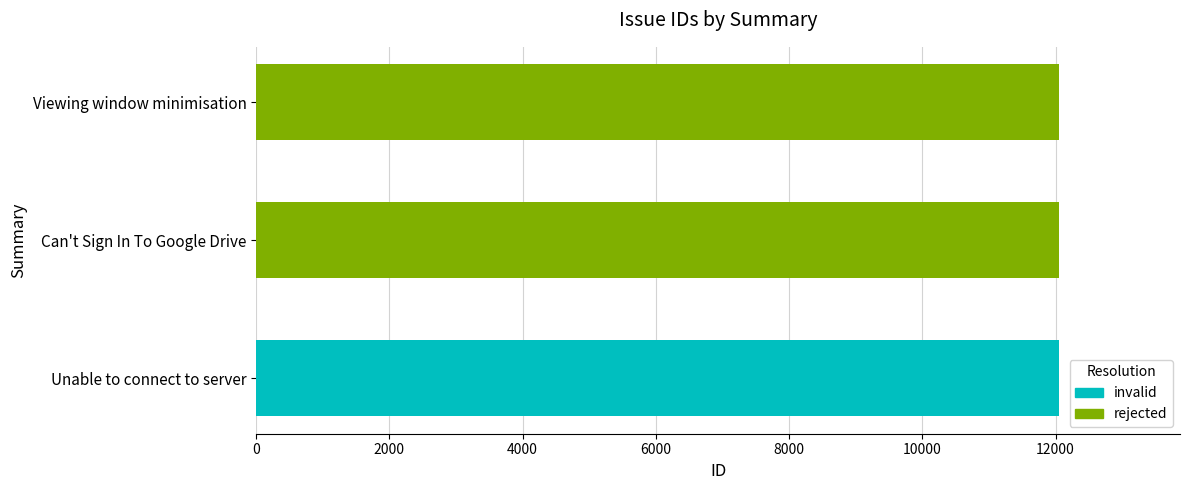

Count the values in the range 12051 to 12059.

3